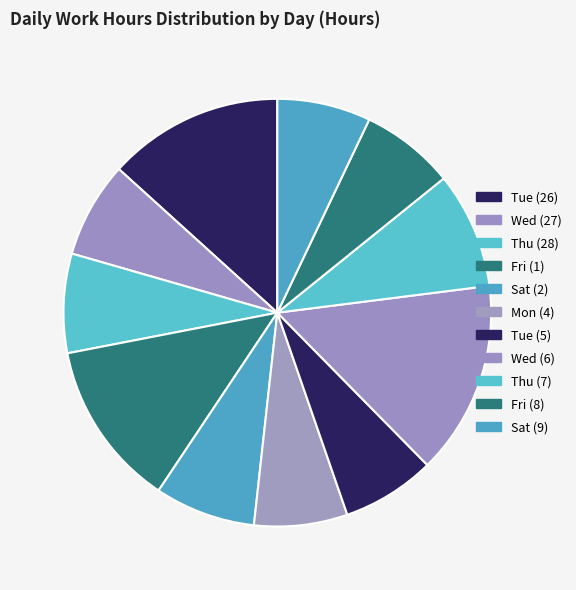

Is there a majority slice in this chart?

No